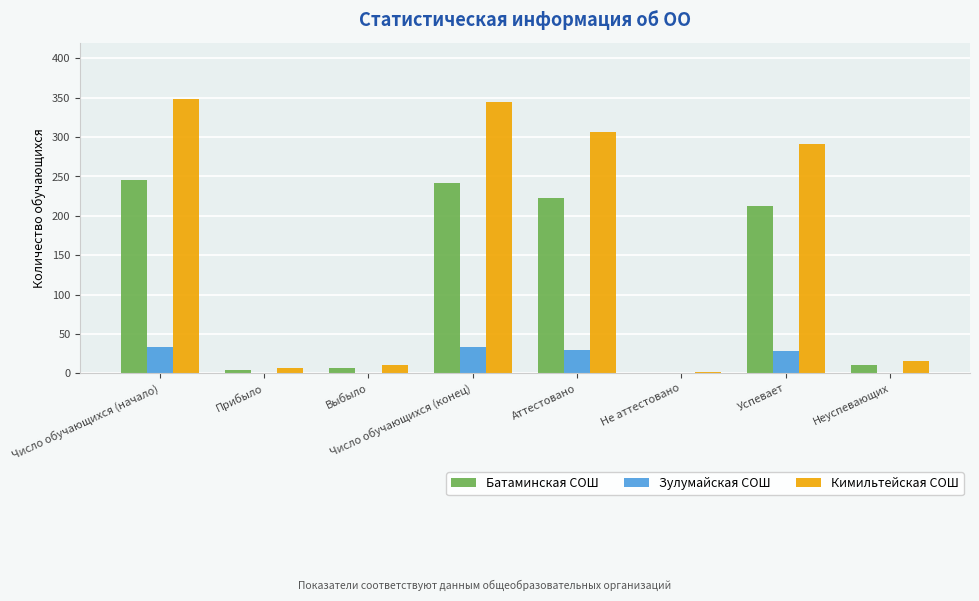

What is the highest value of the Зулумайская СОШ series?

34